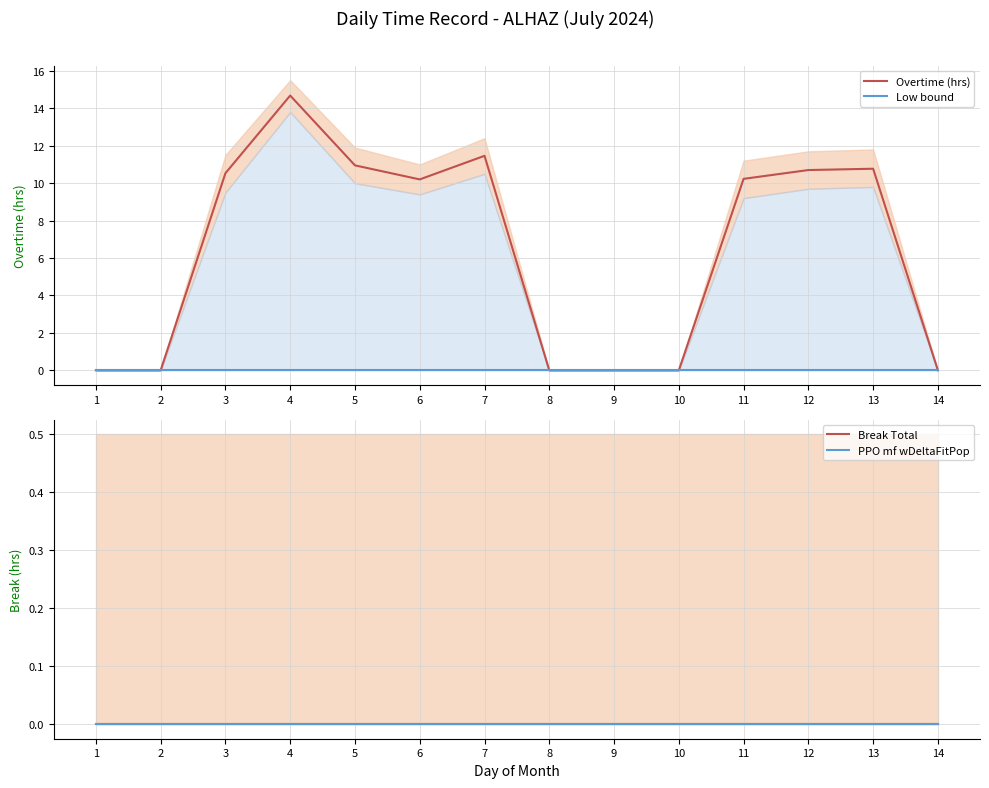

At which label is Overtime (hrs) closest to 7?

6